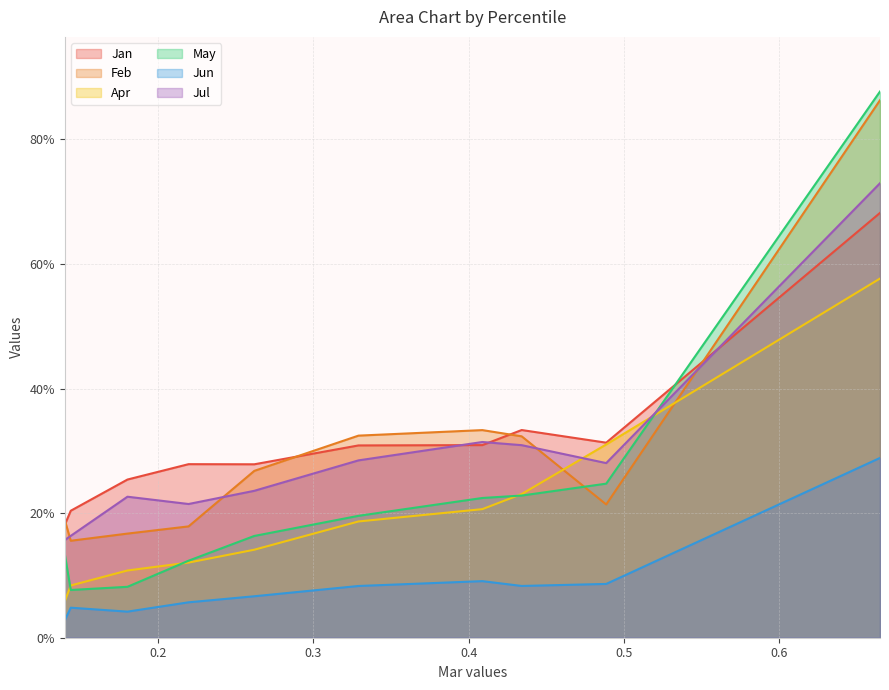

Which series has the largest total across all categories?

Jan